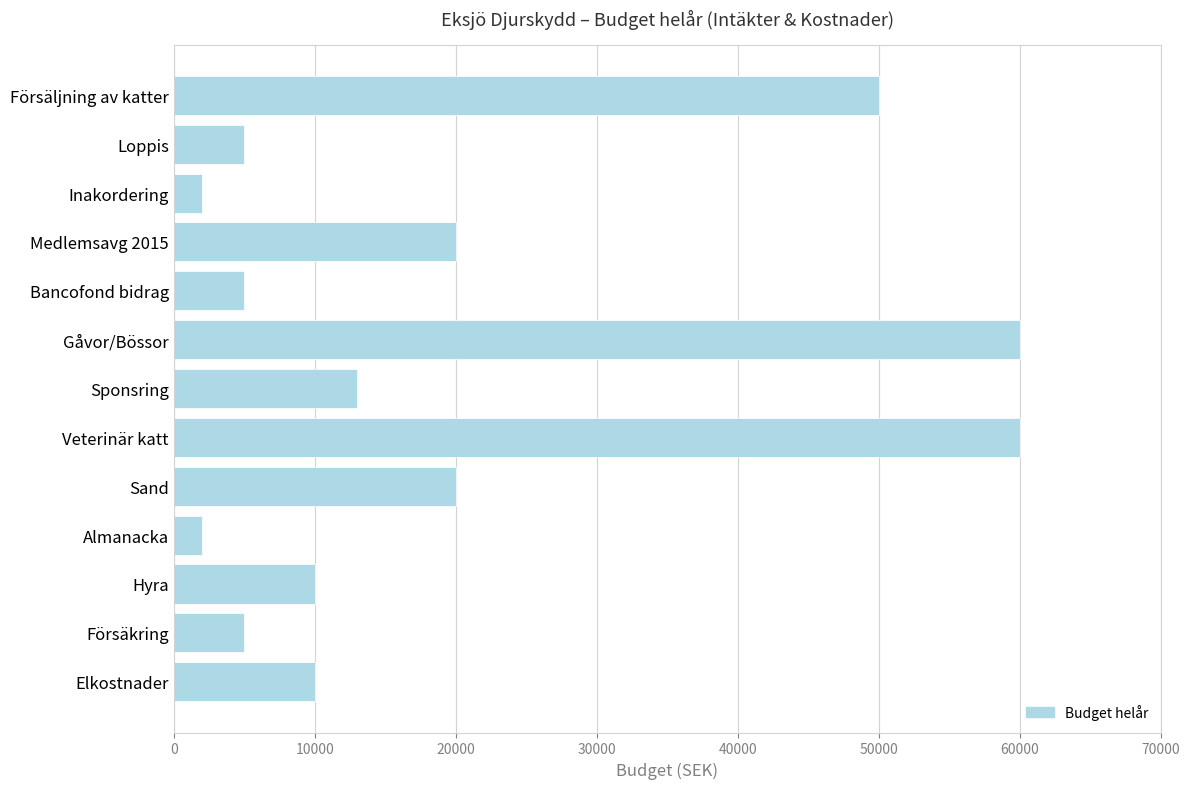

What is the value of the 10th bar from the top?

2000